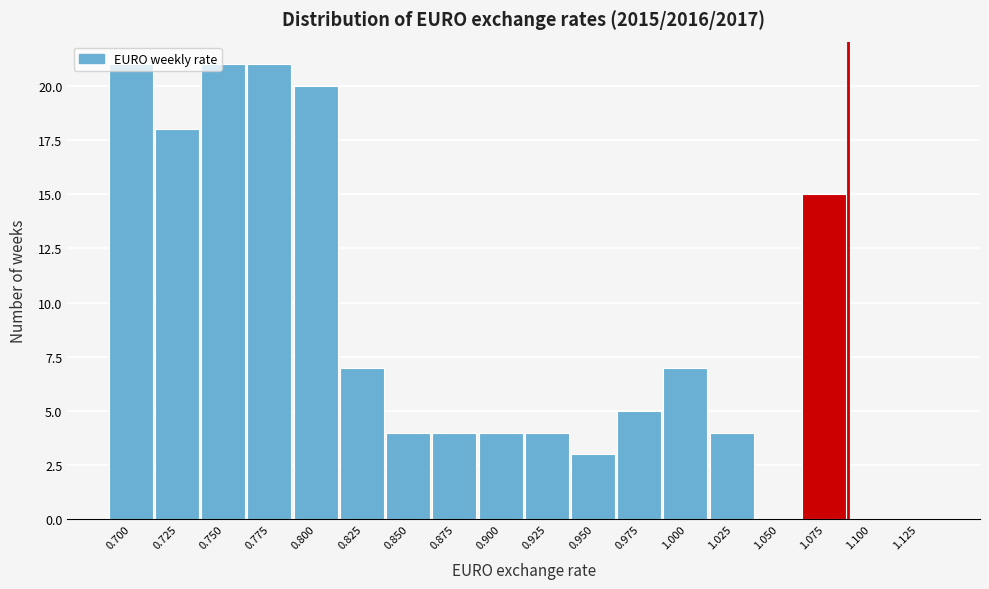

Between 1.000 and 0.925, which is larger?

1.000